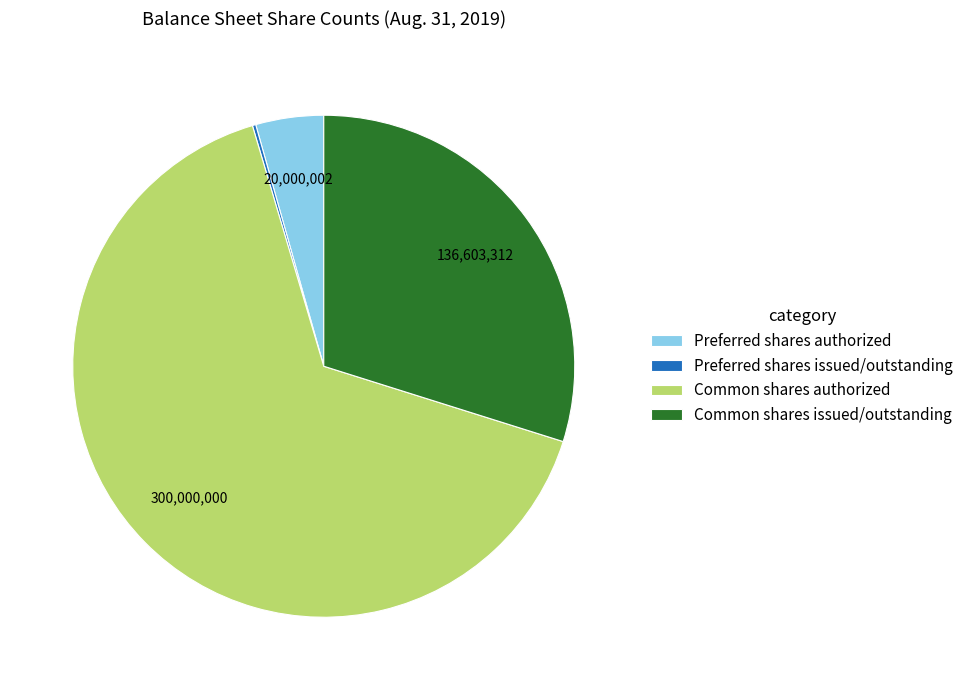

Combined, do Common shares issued/outstanding and Common shares authorized account for over 50%?

Yes